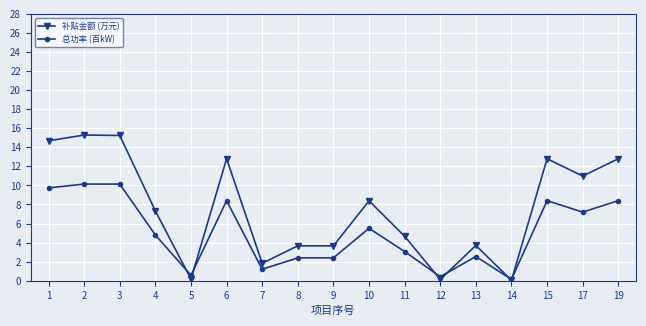

What is the total value across all series at 12?

0.6